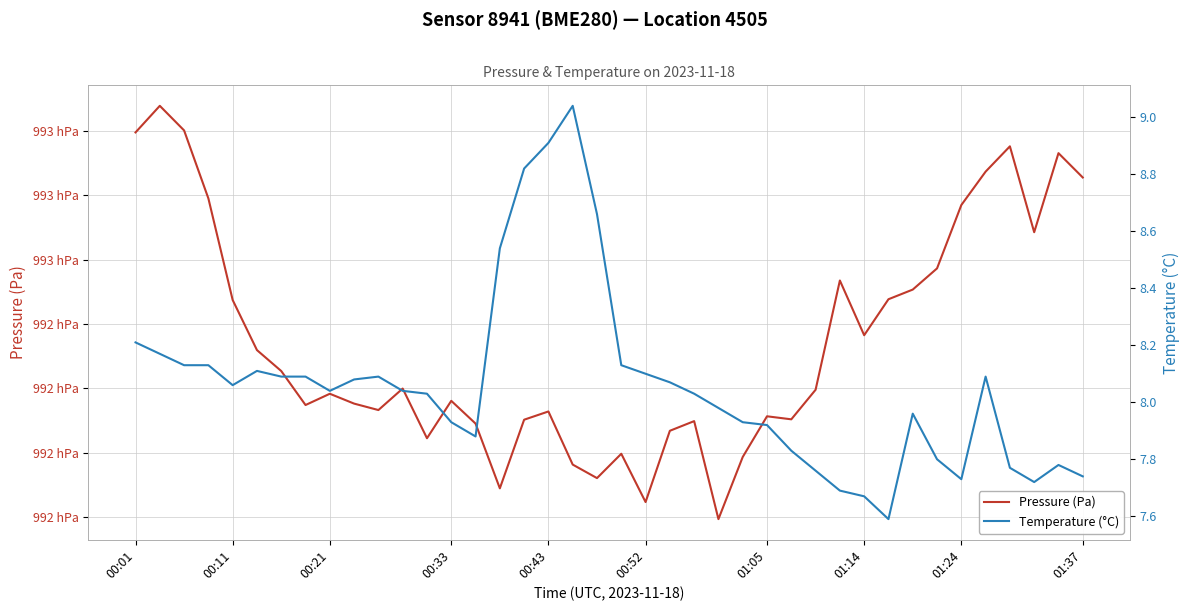

What is the value of the Pressure (Pa) point at the 25th from the left?

99219.7